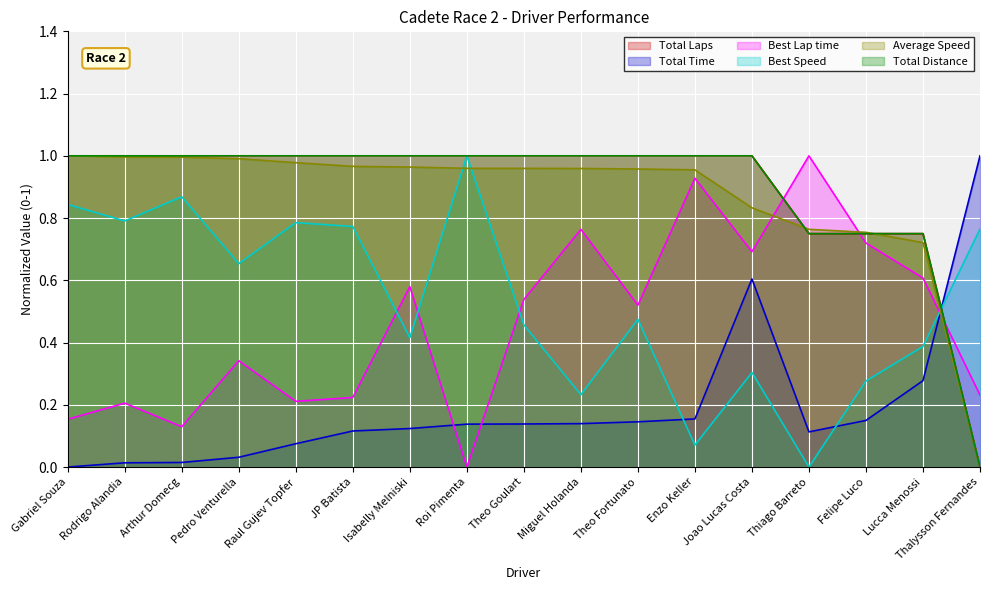

True or false: Average Speed has more than 2 interior local peaks.

False